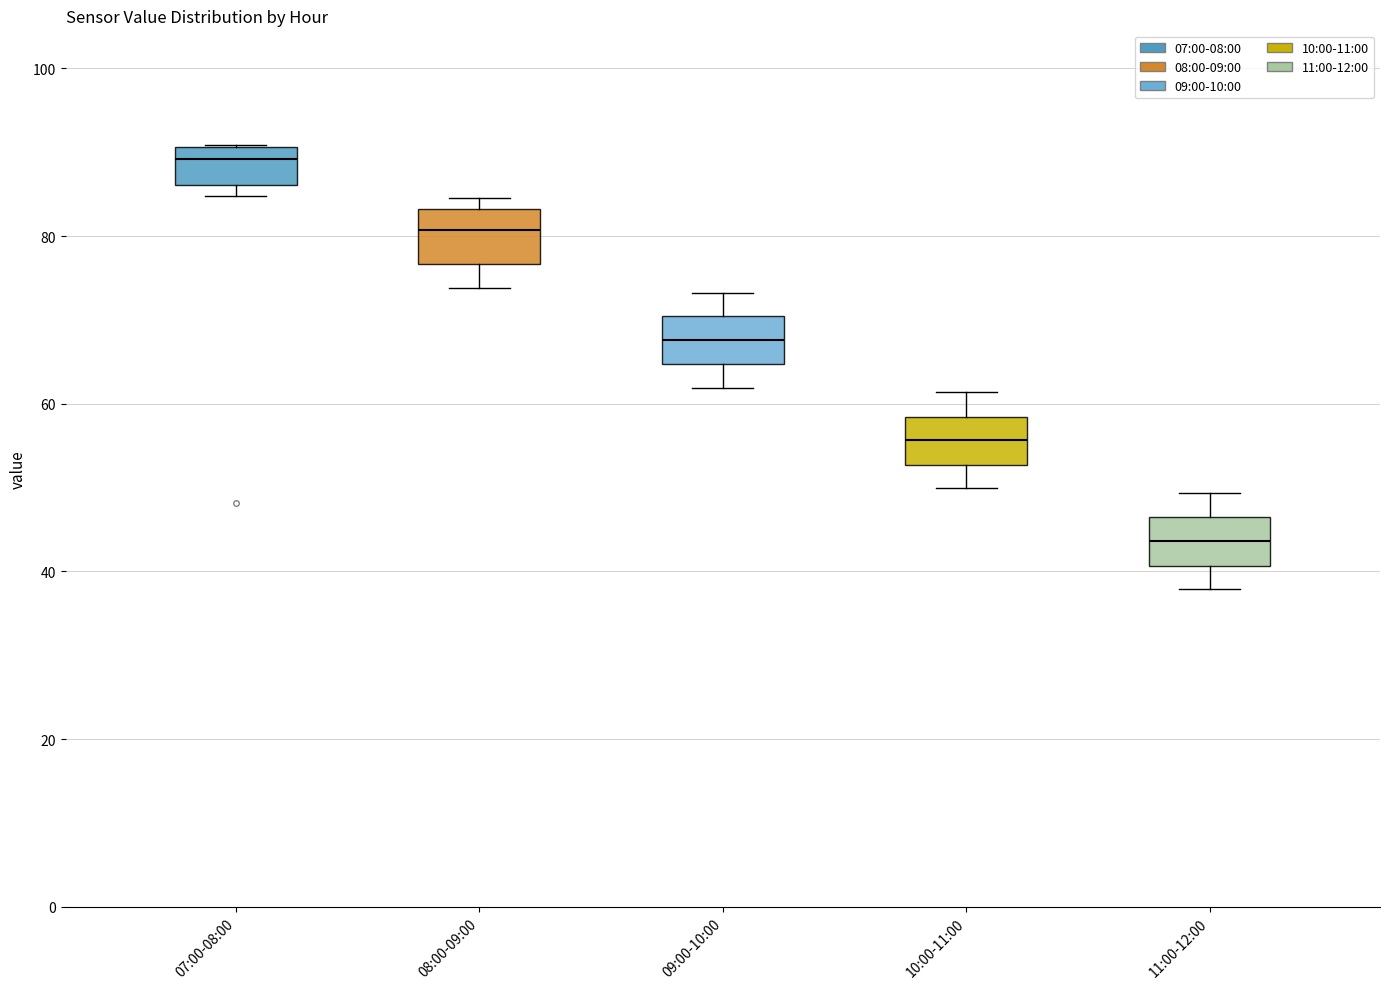

Reading left to right, read every box against the y-axis: the position of its median line, the range the box covers, and the ends of its whiskers. The values are not printed on the chart, so give them approximately, as read against the axis.

07:00-08:00: median 90 (just below the box's upper edge), box 86 to 90, whiskers 84 to 90
08:00-09:00: median 80, box 76 to 84, whiskers 74 to 84 (just above the box's upper edge)
09:00-10:00: median 68, box 64 to 70, whiskers 62 to 74
10:00-11:00: median 56, box 52 to 58, whiskers 50 to 62
11:00-12:00: median 44, box 40 to 46, whiskers 38 to 50